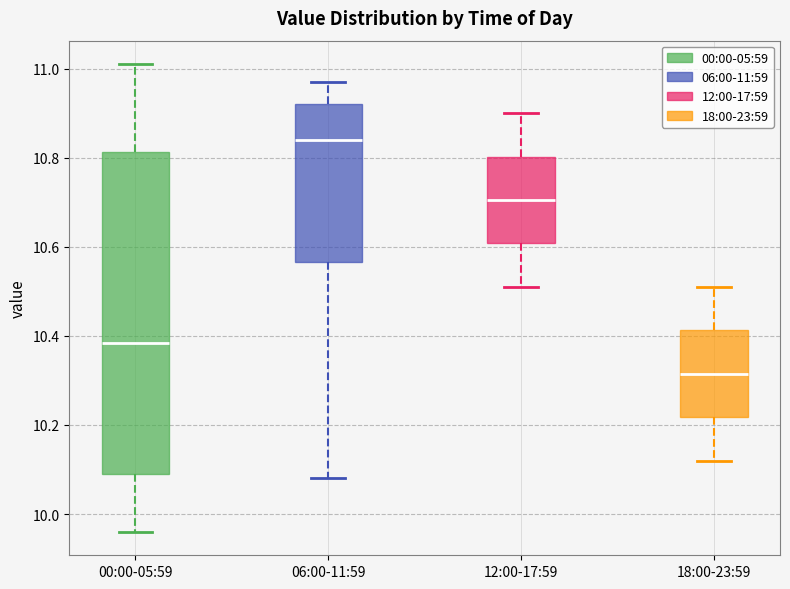

Which box is the tallest, from its lower edge to its upper edge?

00:00-05:59